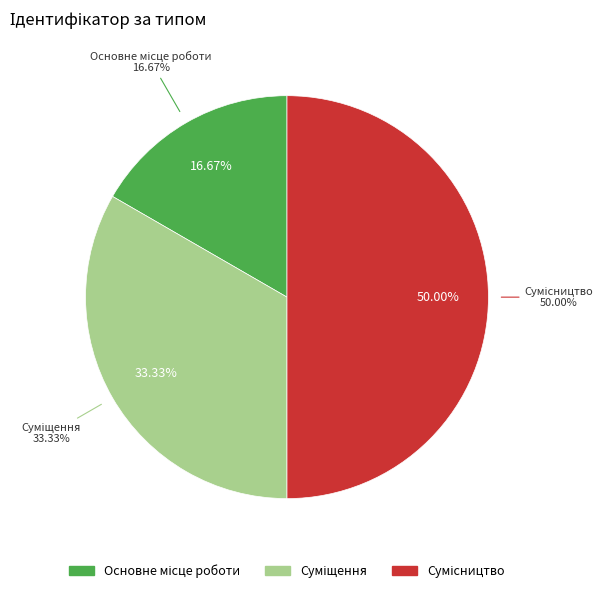

Count the number of slices in the pie.

3